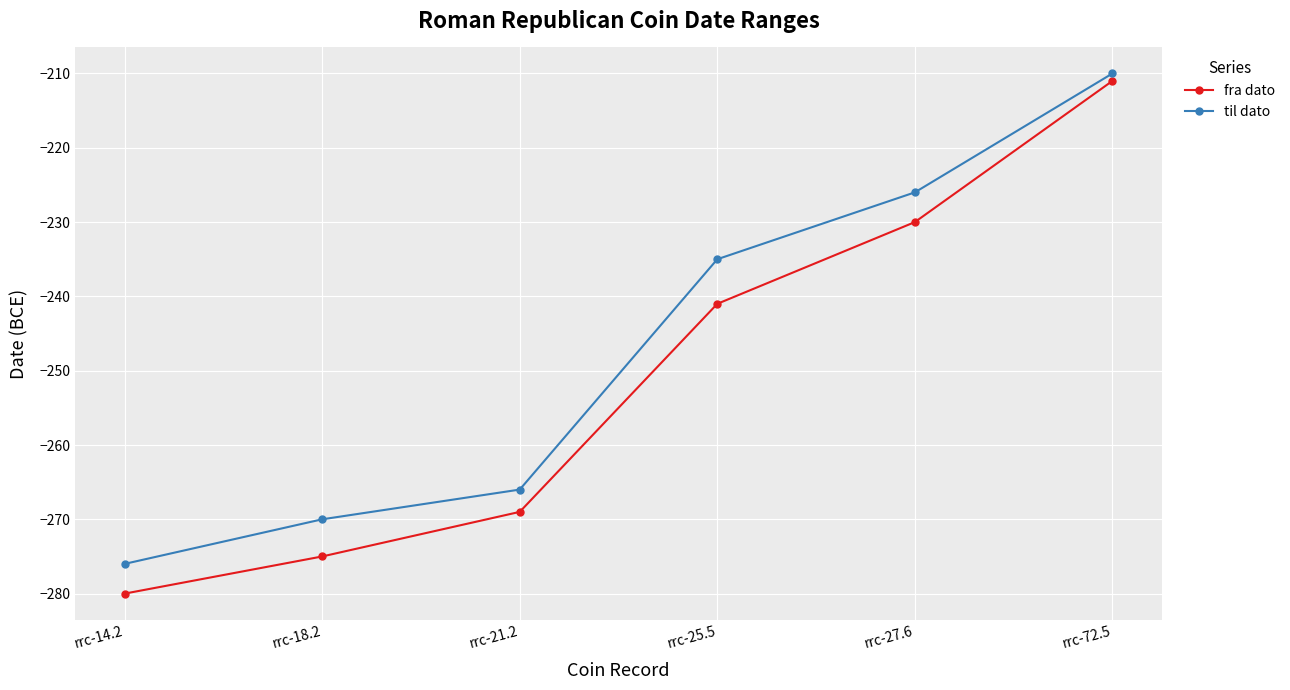

Rank the series at rrc-14.2 from lowest to highest value.

fra dato, til dato